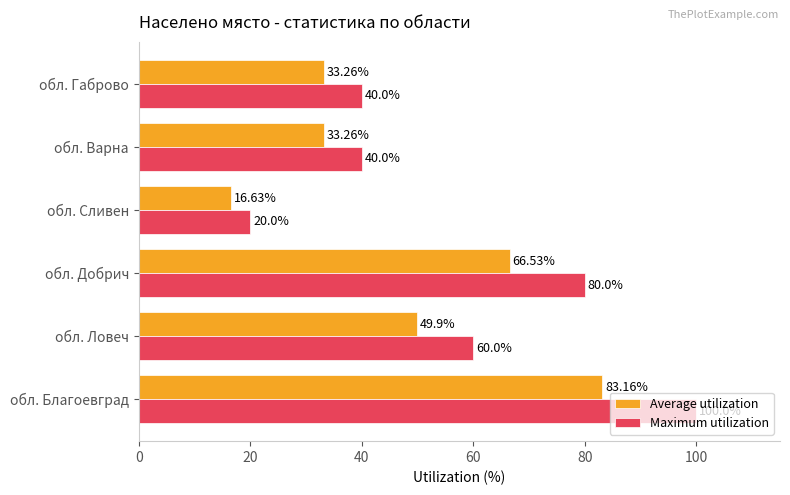

List the series in order of their peak value, lowest first.

Average utilization, Maximum utilization